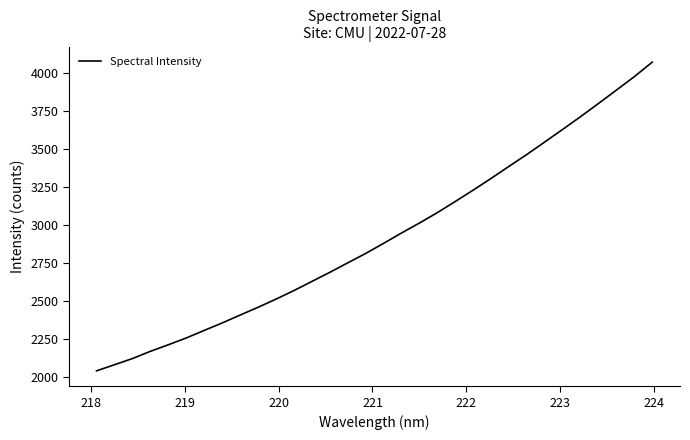

What is the difference between the maximum and minimum values?

2033.0